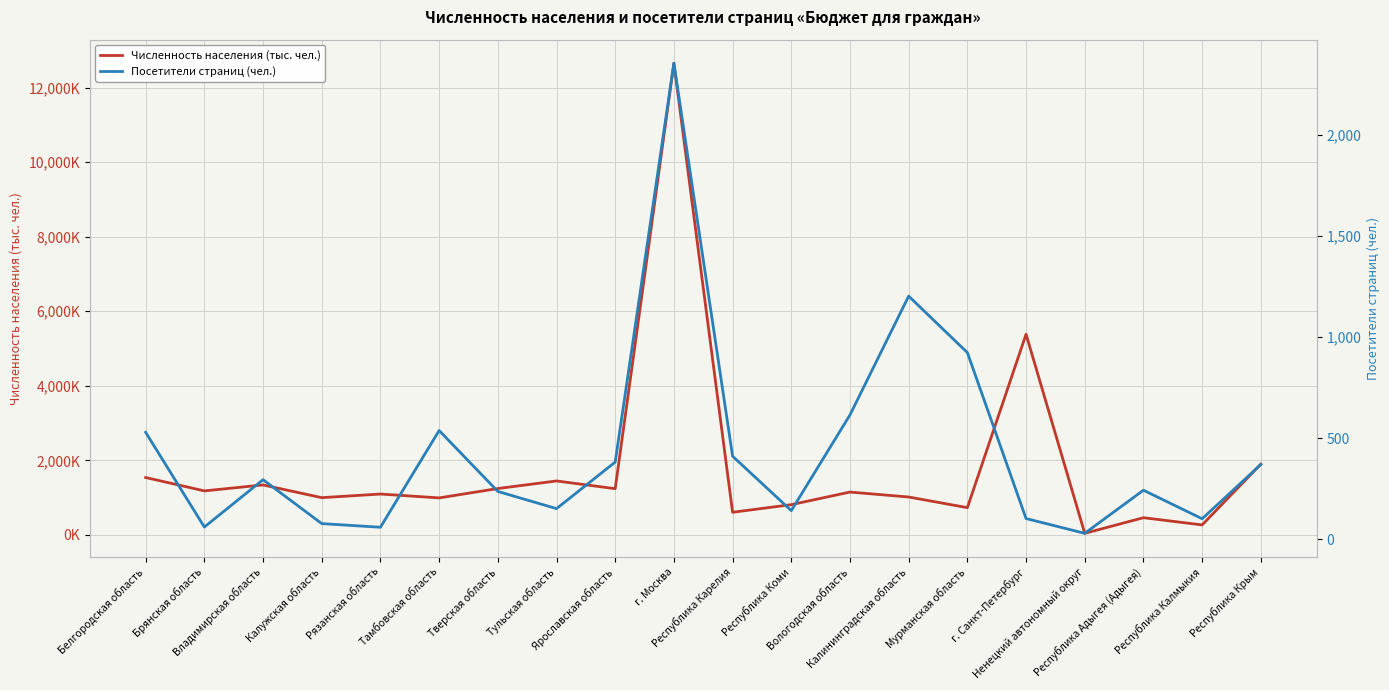

Reading left to right, extract all data points from this chart.

Численность населения (тыс. чел.): 1541.3	1182.7	1342.1	1001.0	1098.3	994.4	1245.6	1449.1	1241.4	12655.0	609.1	813.6	1151.0	1018.6	732.9	5384.3	44.4	463.2	270.0	1901.6
Посетители страниц (чел.): 529.0	61.0	295.0	78.0	60.0	538.0	237.0	152.0	382.0	2353.0	411.0	142.0	615.0	1202.0	923.0	103.0	30.0	243.0	102.0	370.0